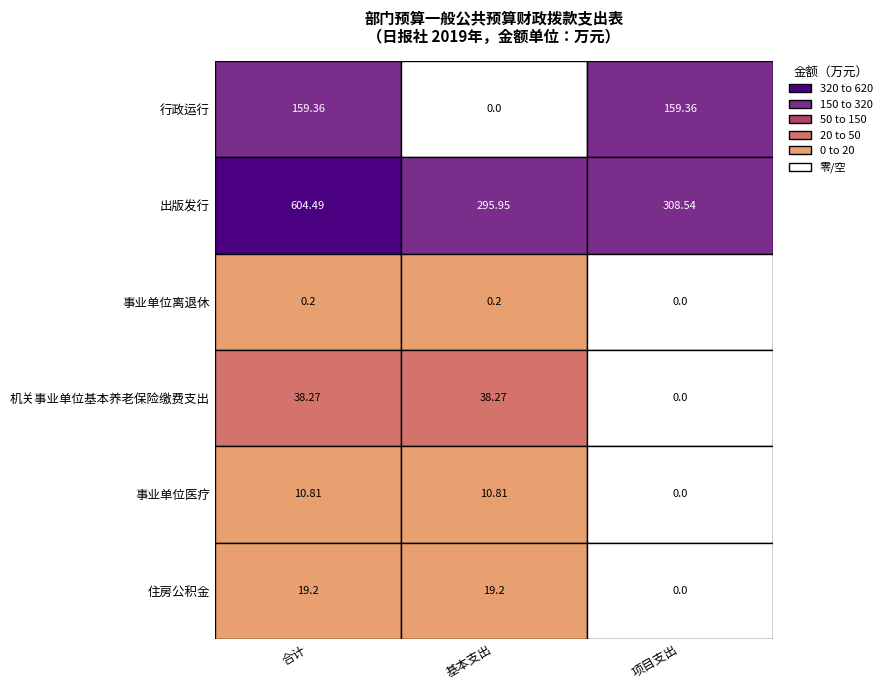

True or false: 出版发行 has a value of 308.5 at 事业单位离退休.

True